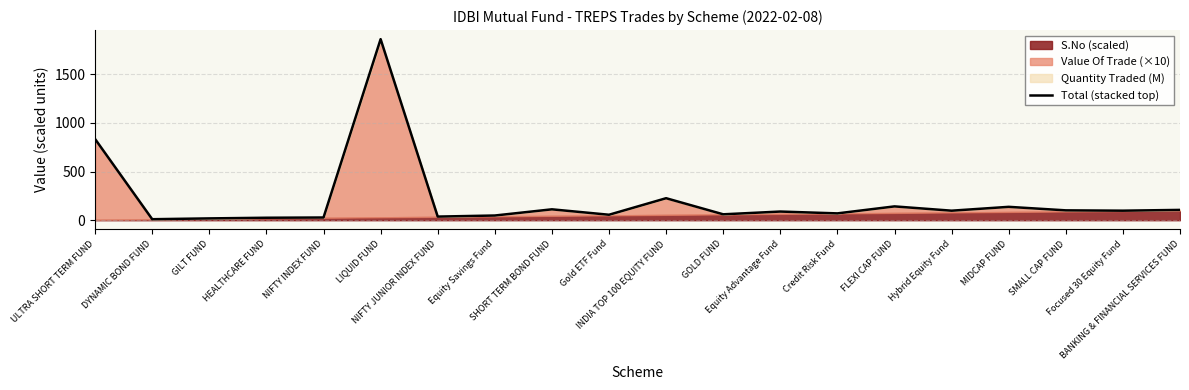

True or false: the data shows 3222.9 at LIQUID FUND.

False